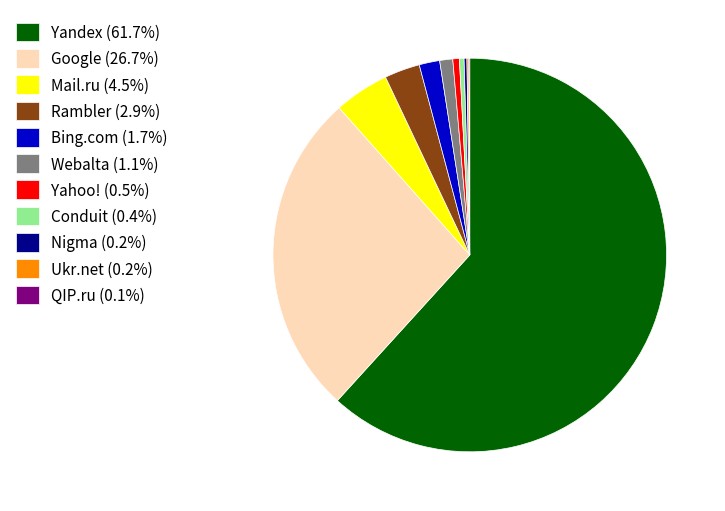

Is the sum of Mail.ru (4.5%) and Yahoo! (0.5%) greater than half?

No